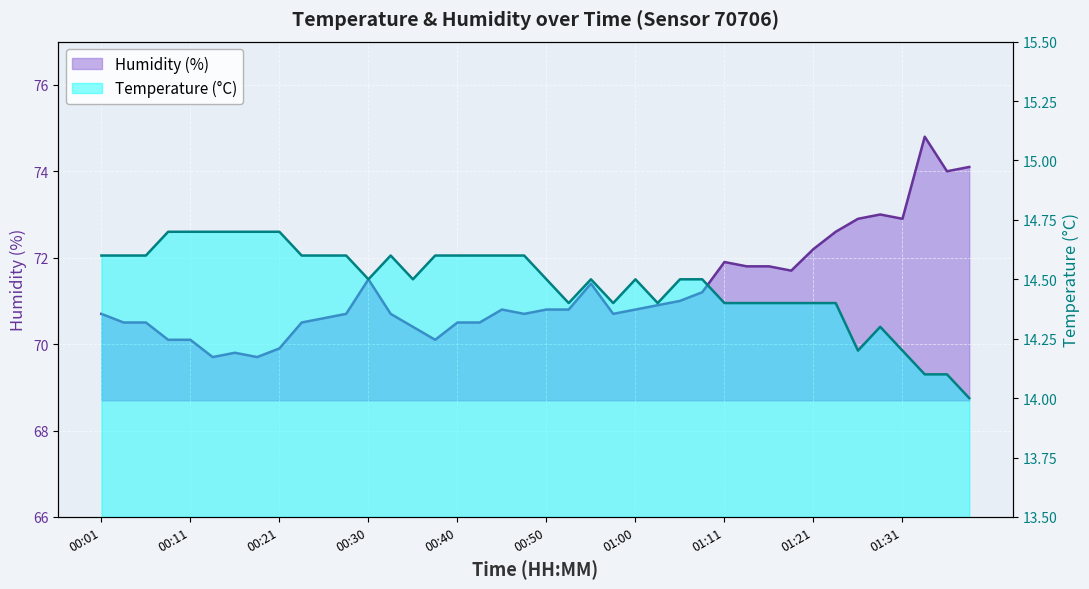

At which label is humidity closest to 72?

01:11